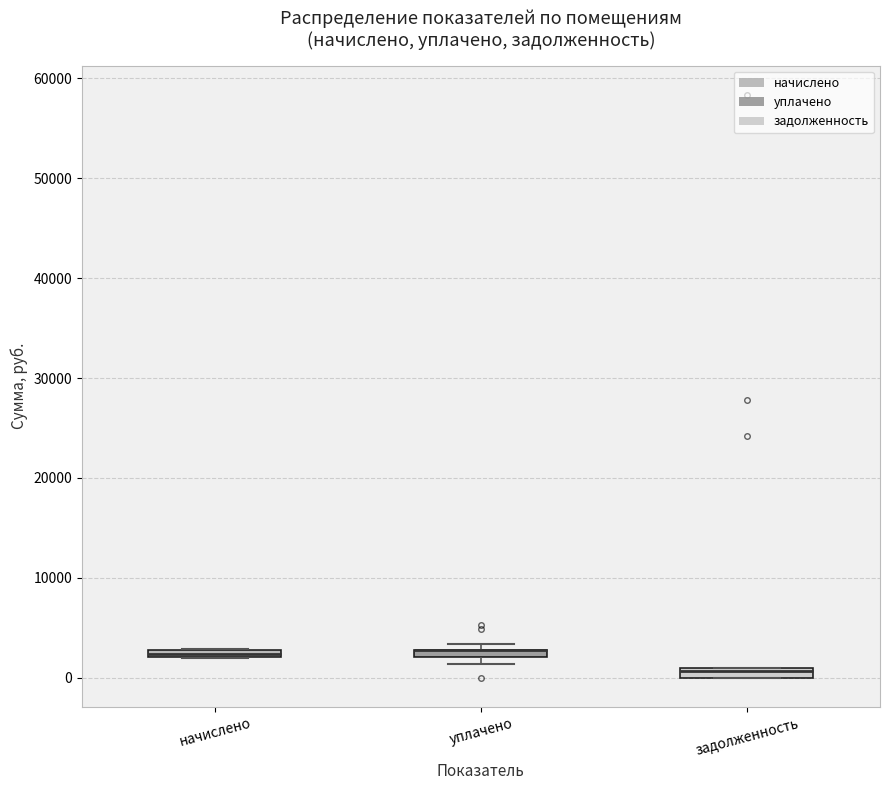

Where is the upper edge of the box for начислено on the y-axis? The values are not printed on the chart, so give them approximately, as read against the axis.

3000